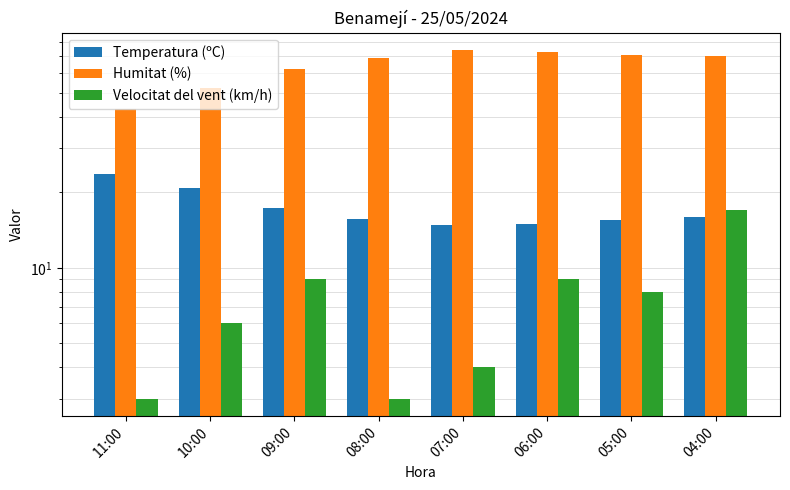

What is the value of the Velocitat del vent (km/h) bar at the 8th from the left?

17.0